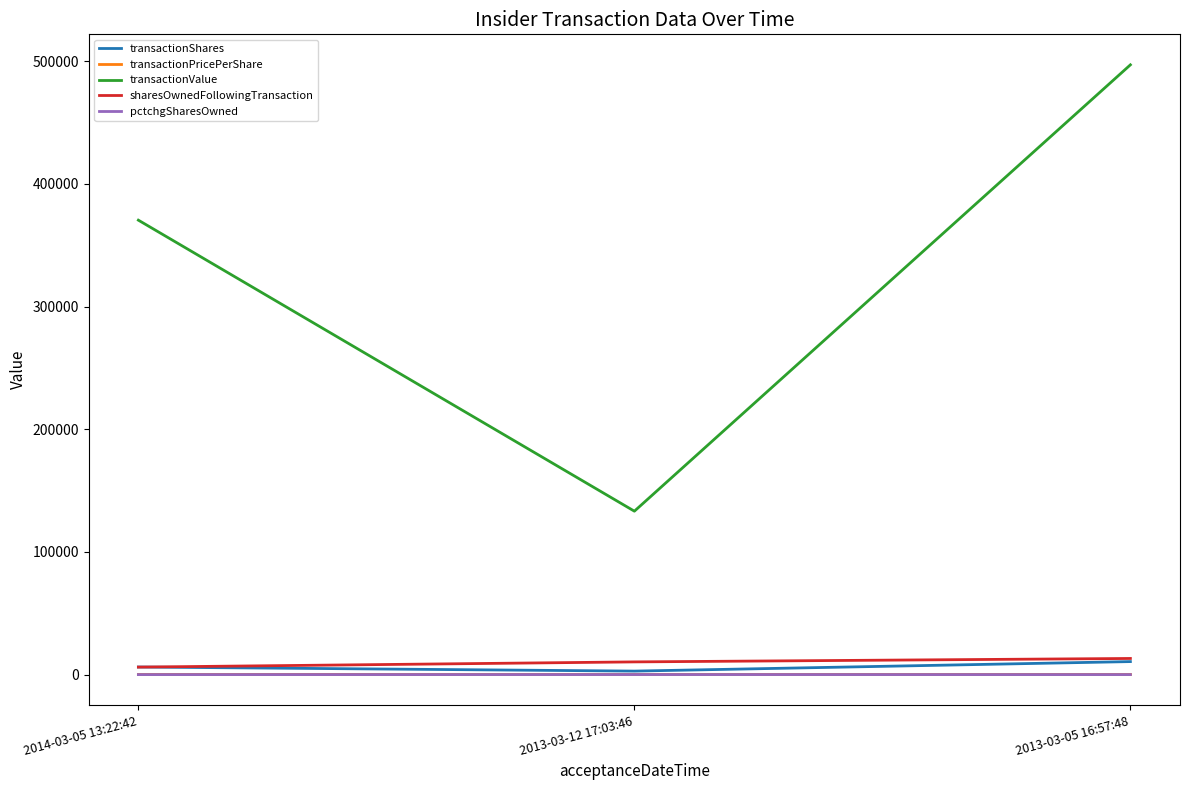

Read the transactionShares value at 2014-03-05 13:22:42.

6125.0